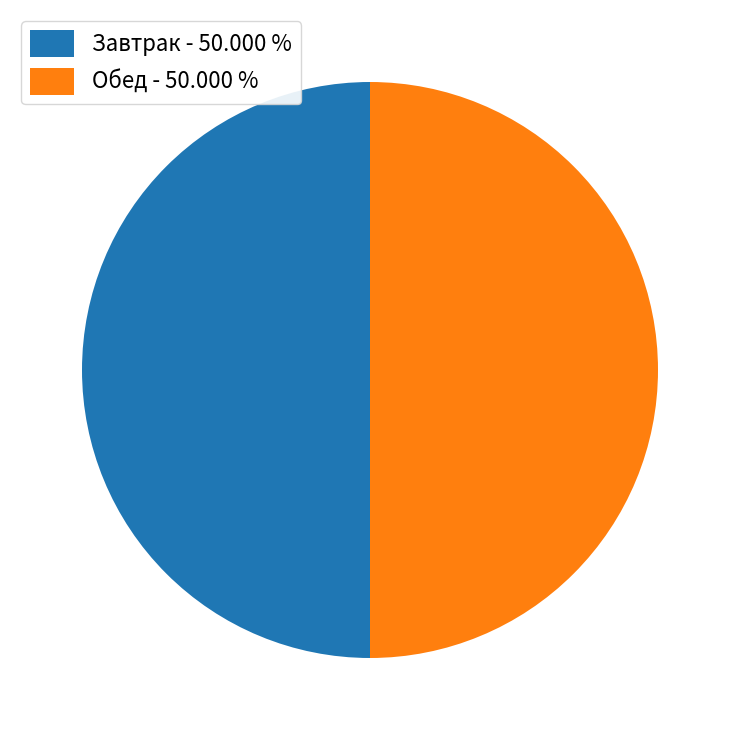

Combined, do Завтрак - 50.000 % and Обед - 50.000 % account for over 50%?

Yes